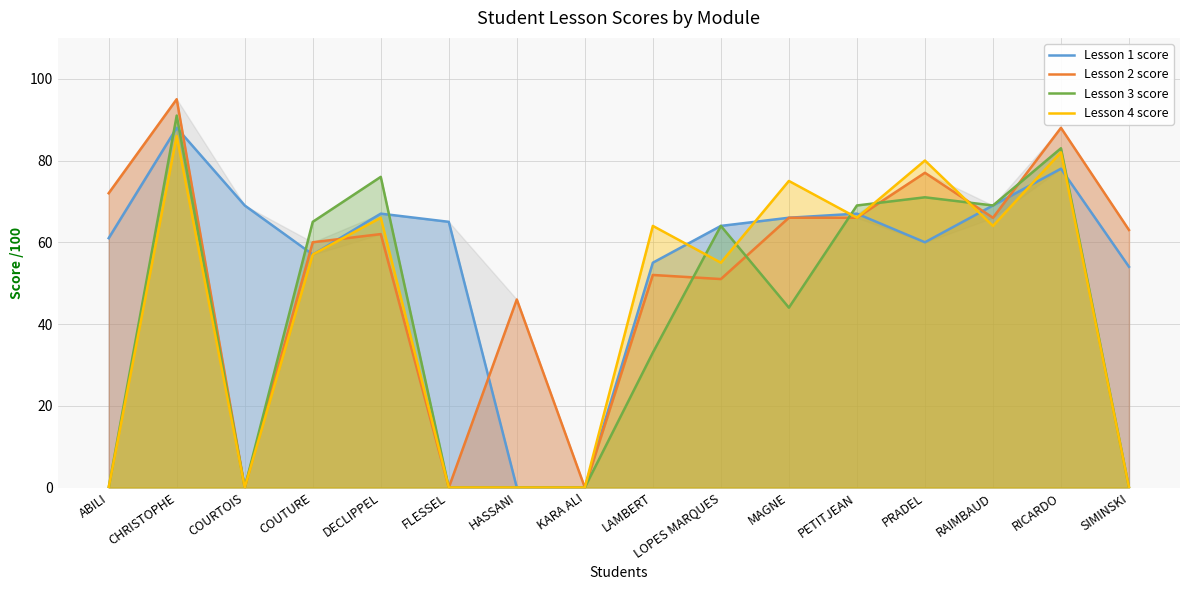

Where is the first local maximum for Lesson 2 score?

CHRISTOPHE